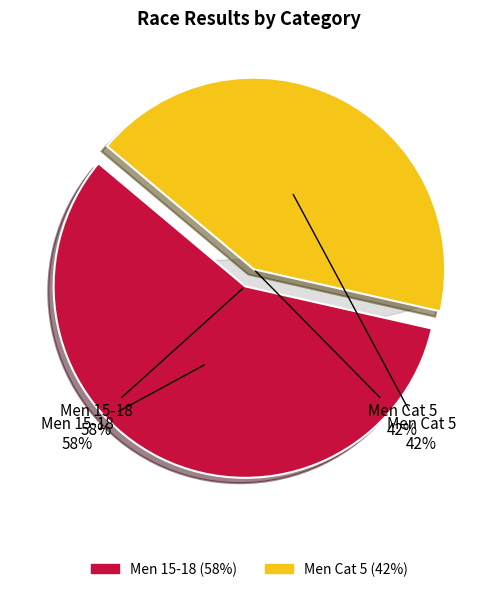

Count the number of slices in the pie.

2